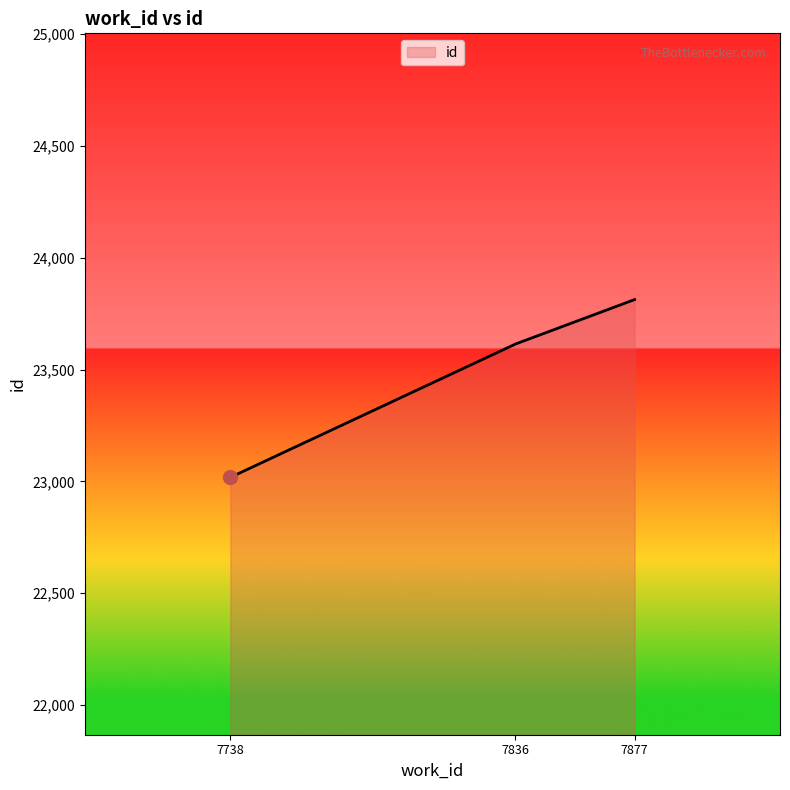

What is the smallest value displayed?

23018.0